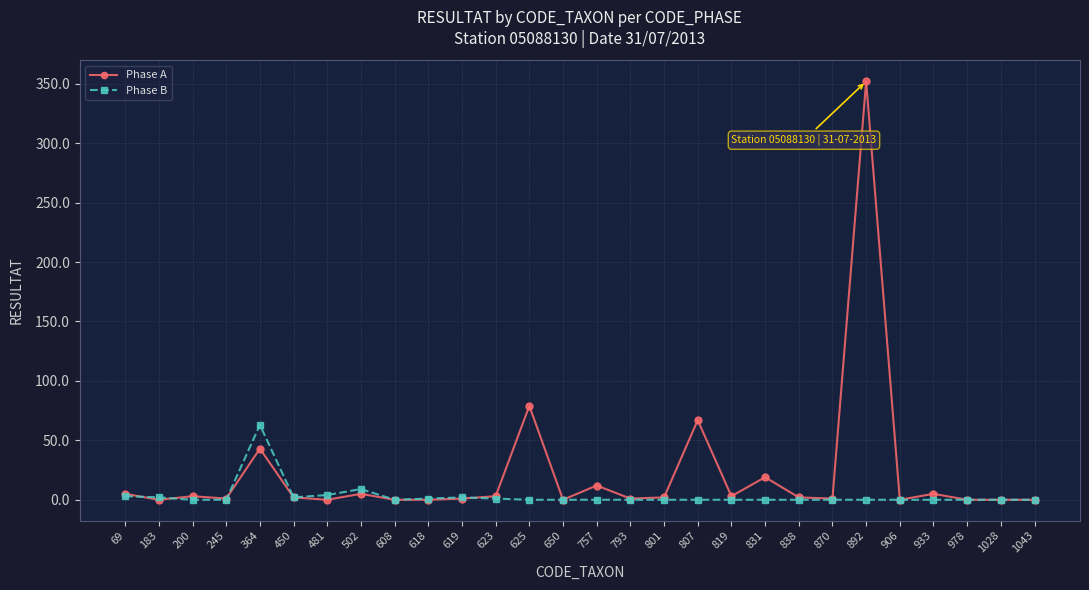

List the series in order of their peak value, lowest first.

Phase B, Phase A